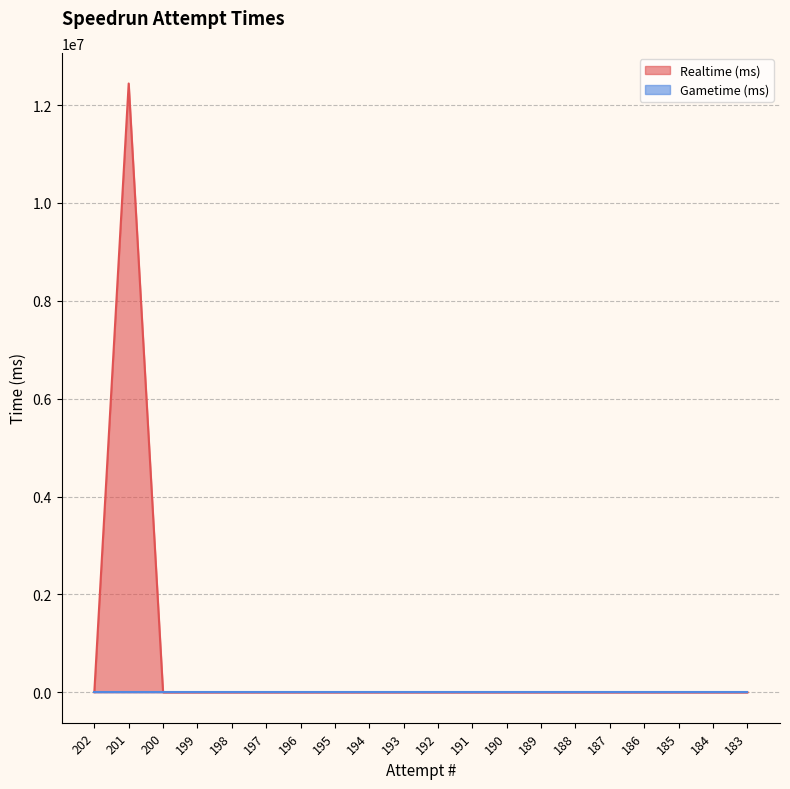

Where is the first local maximum?

201